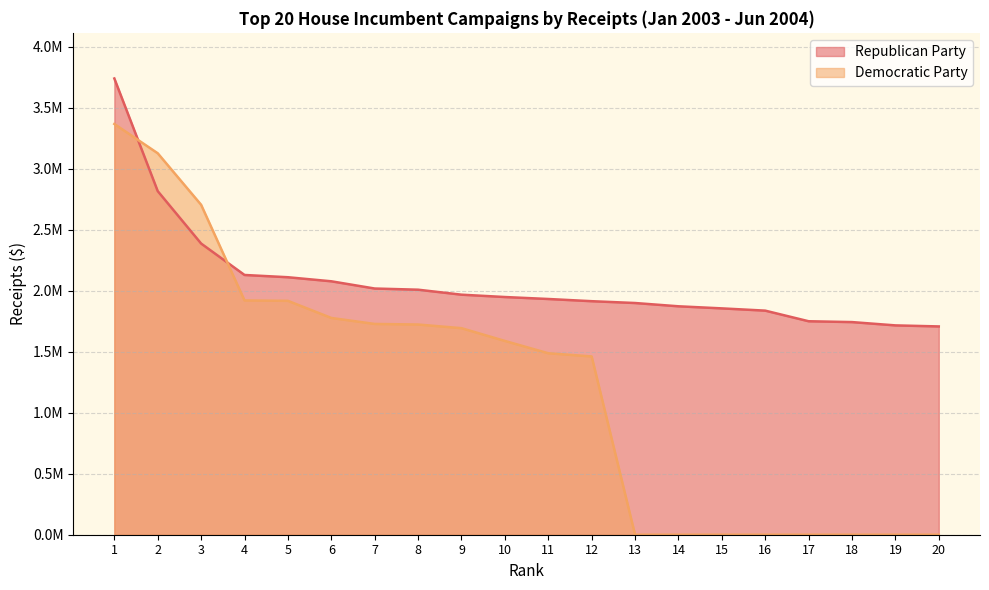

After their last crossing, which series has the higher values: Republican Party or Democratic Party?

Republican Party